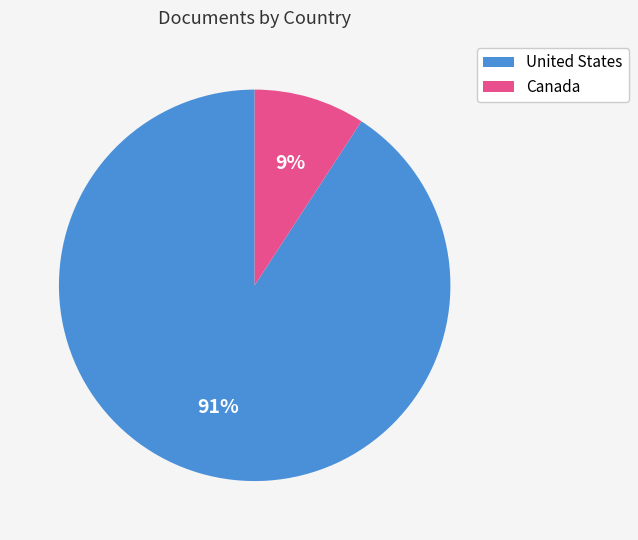

What is the largest slice in the pie chart?

United States